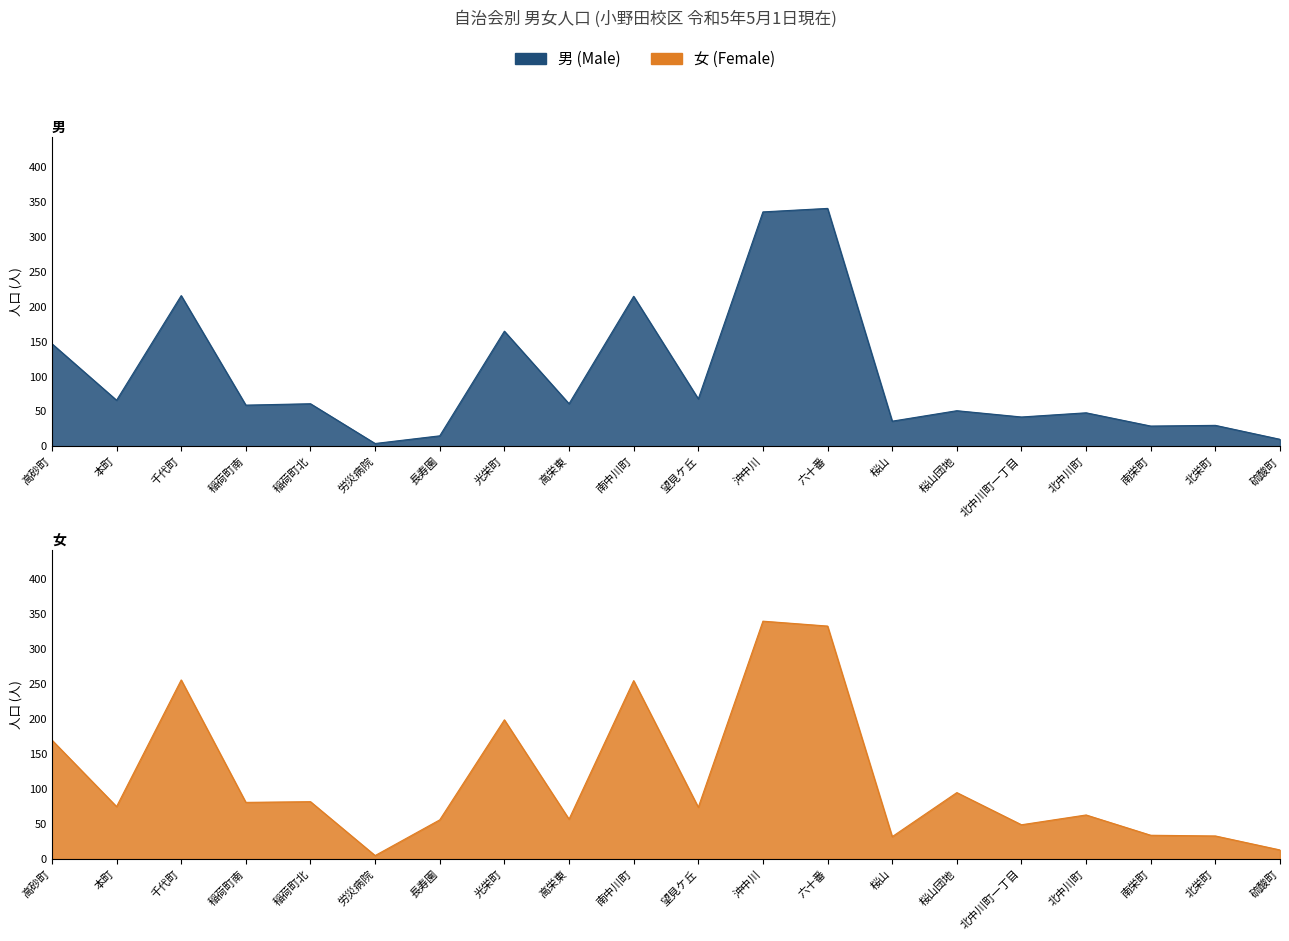

List the labels in order of 女 value, smallest first.

労災病院, 硫酸町, 桜山, 北栄町, 南栄町, 北中川町一丁目, 長寿園, 高栄東, 北中川町, 望見ケ丘, 本町, 稲荷町南, 稲荷町北, 桜山団地, 高砂町, 光栄町, 南中川町, 千代町, 六十番, 沖中川